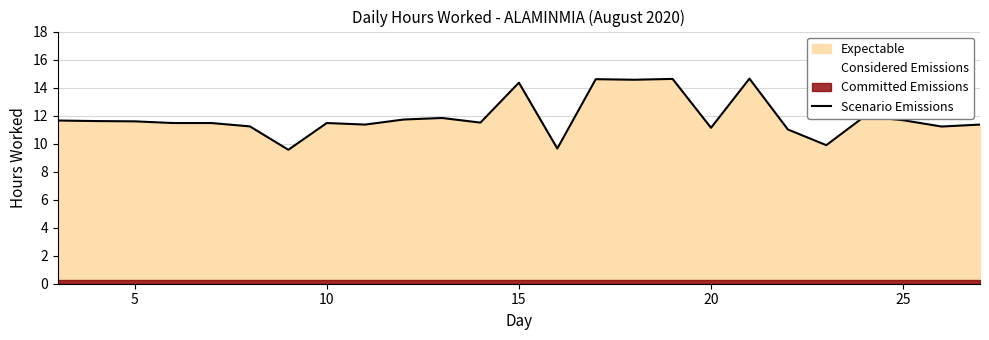

Is it true that Scenario Emissions equals 11.6 at 5?

True